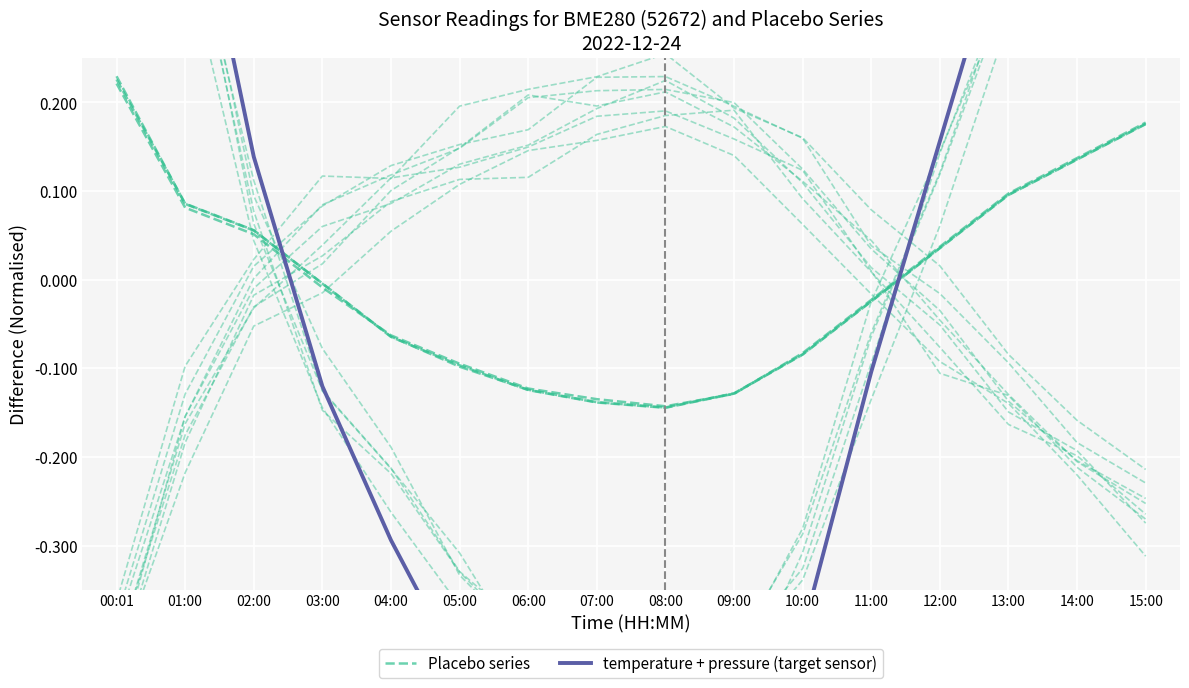

What are all the series names shown in the legend?

Placebo series, temperature + pressure (target sensor)